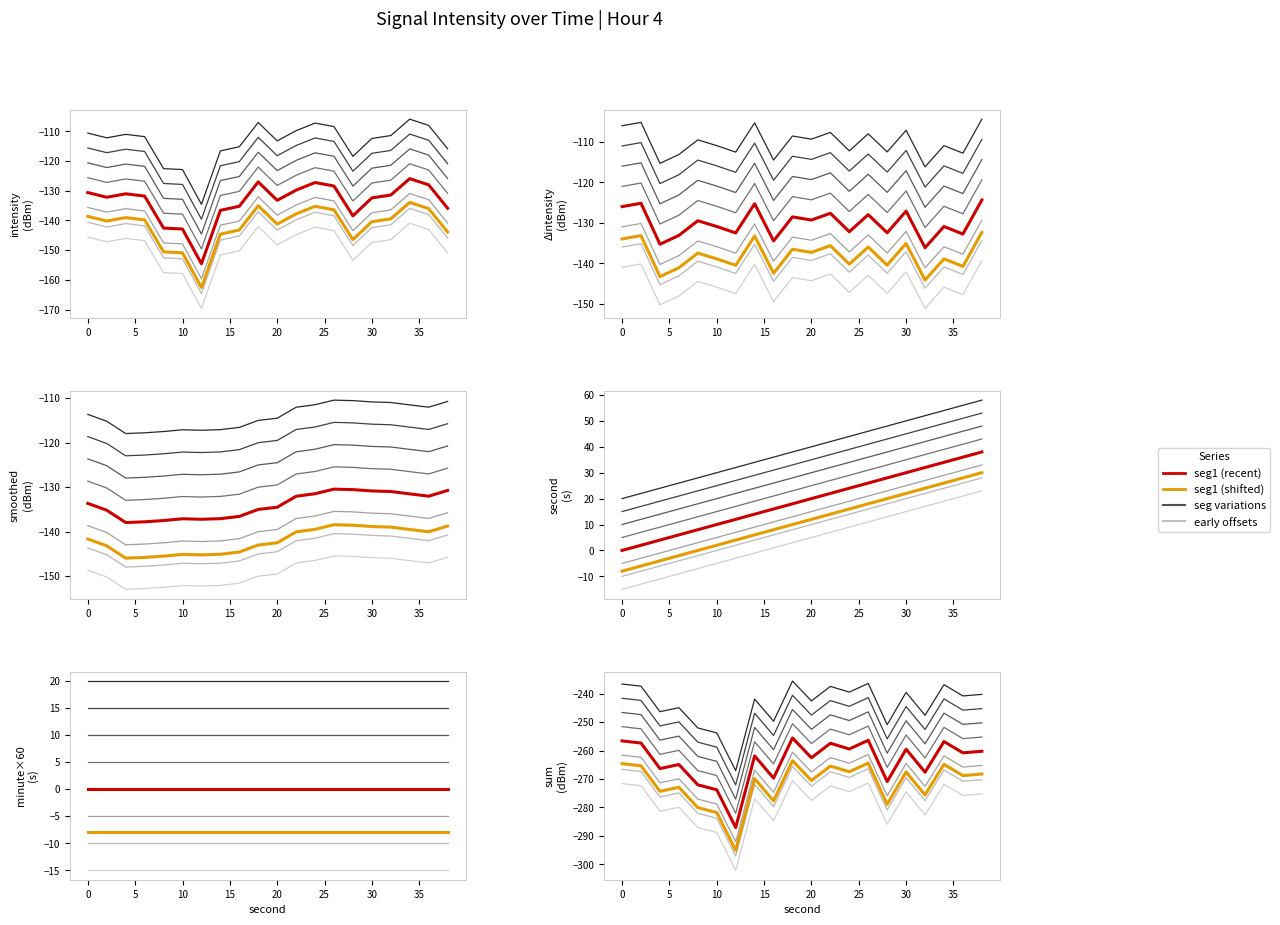

At which category does the chart reach its peak across all series?

38